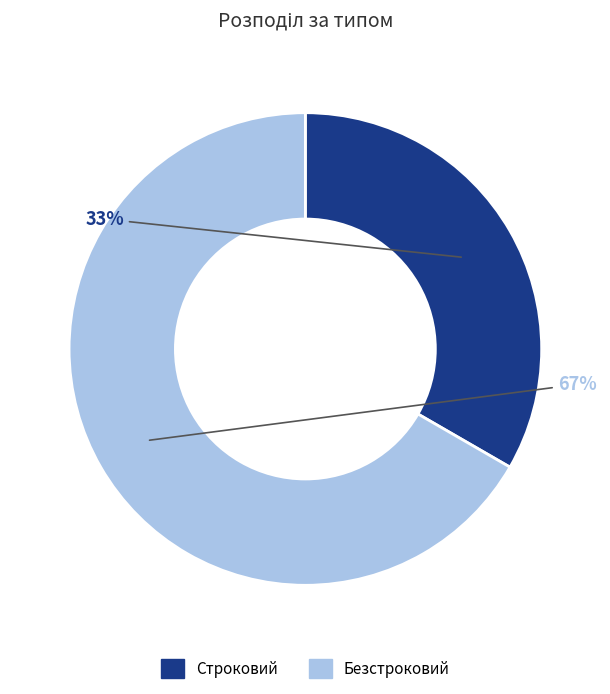

The Строковий slice represents 44% of the pie. True or false?

False